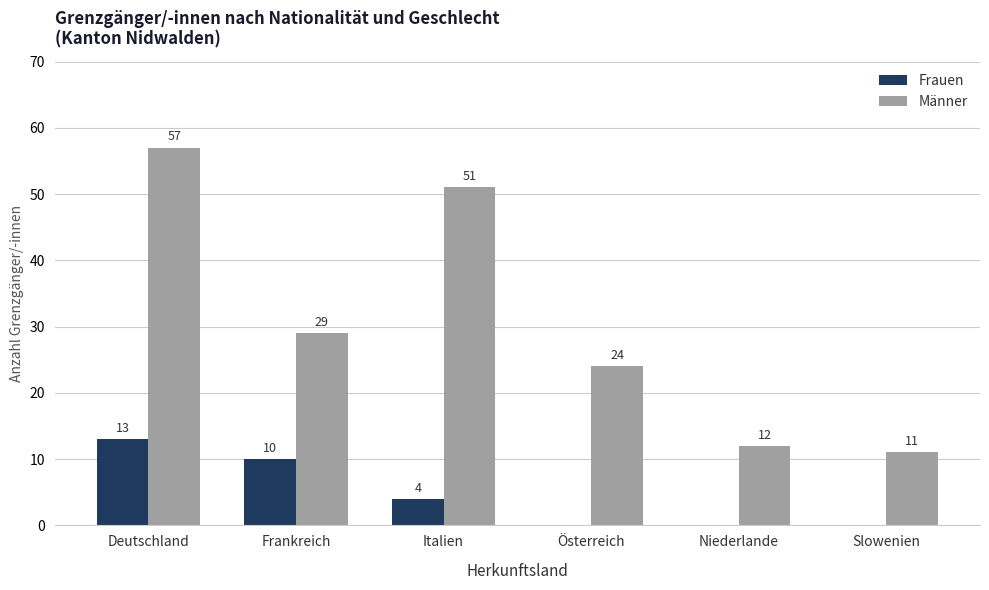

What is the sum of all Männer values?

184